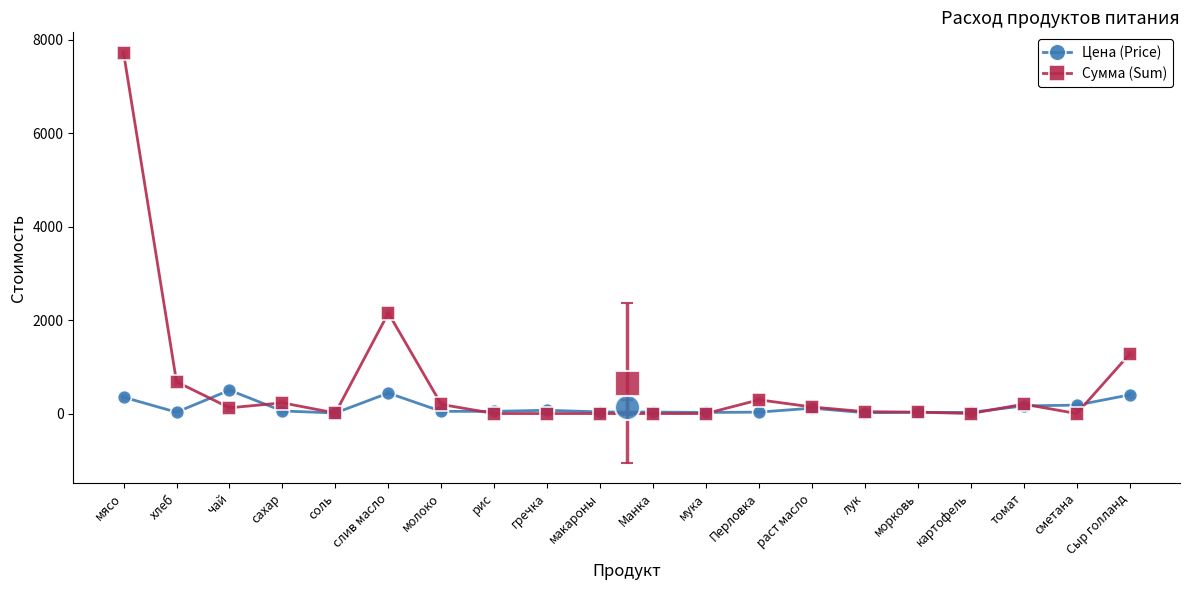

Which label corresponds to the largest value in the chart?

мясо